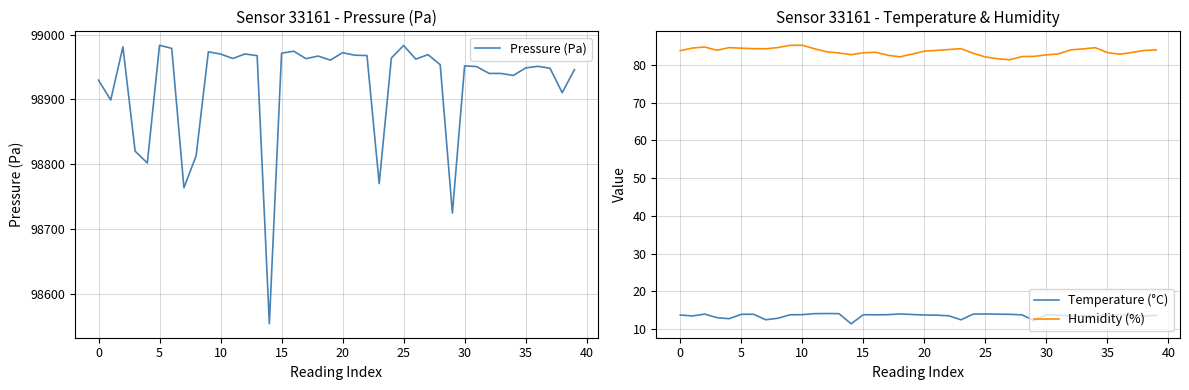

The Pressure (Pa) series shows 149620.7 at 36. True or false?

False